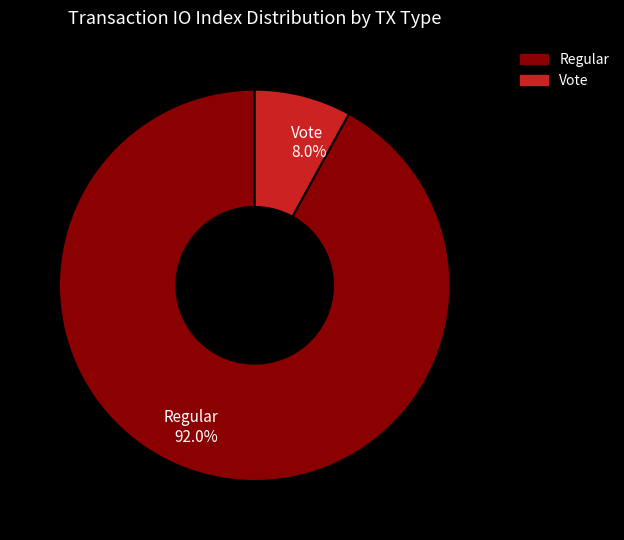

Which category has the smallest portion of the pie?

Vote